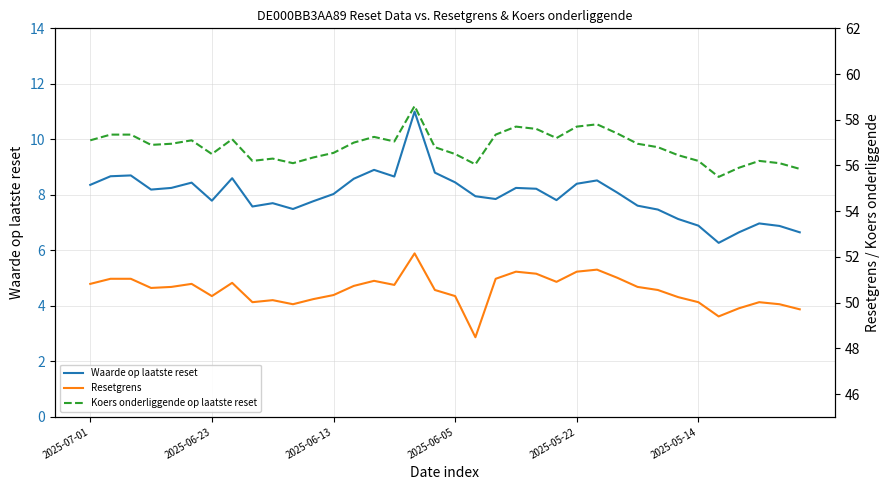

In Koers onderliggende op laatste reset, how many points are lower than both neighbors (excluding endpoints)?

8